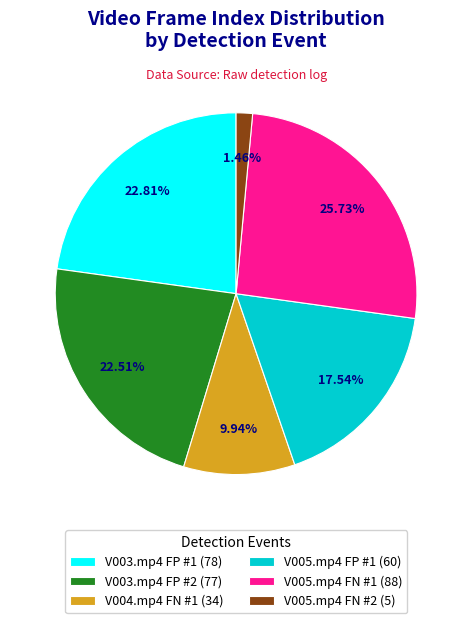

What percentage do V005.mp4 FP #1 and V004.mp4 FN #1 together represent?

27.5%